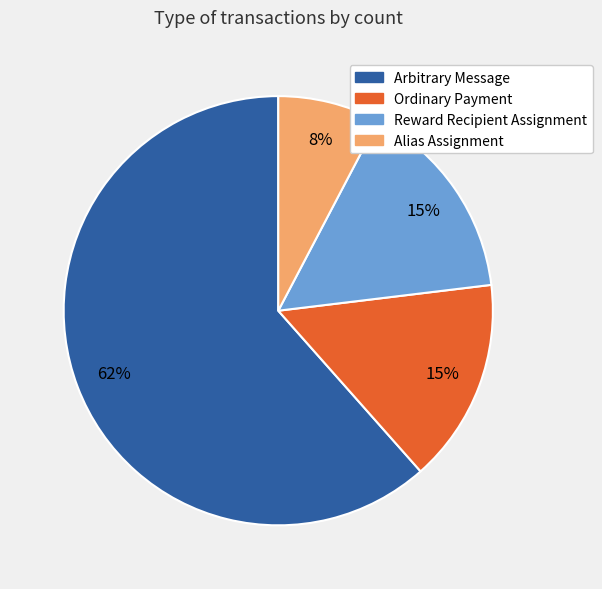

How many slices are in this pie chart?

4